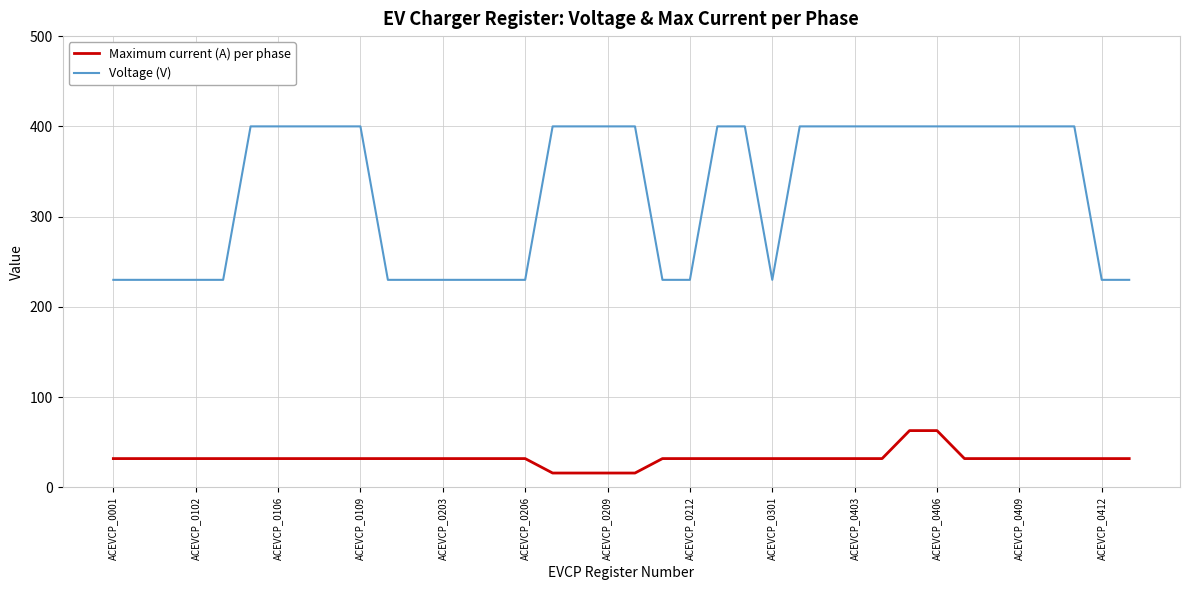

True or false: Voltage (V) and Maximum current (A) per phase cross at least once.

False